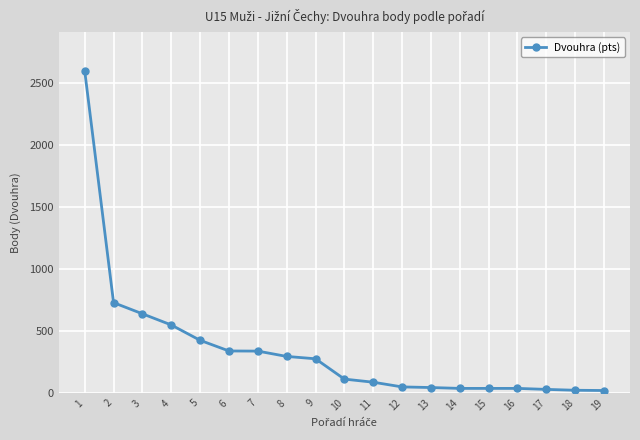

The value at 7 is 69. True or false?

False